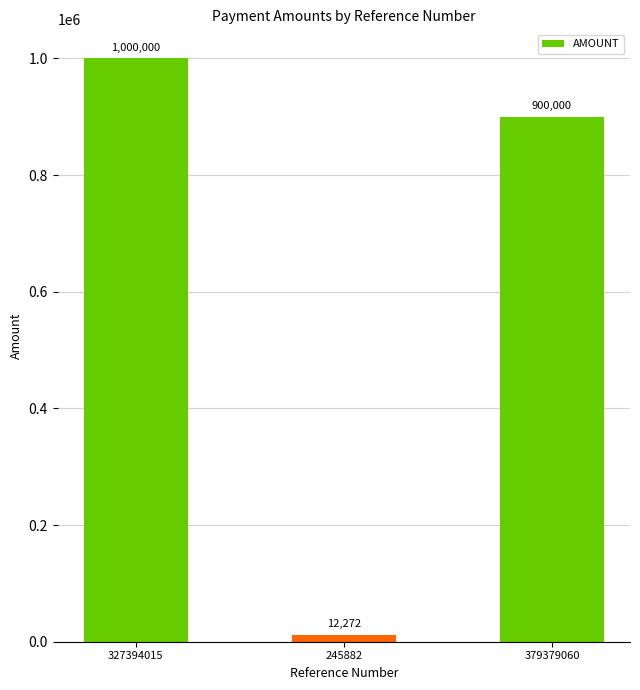

At which label is the value closest to 506136?

379379060